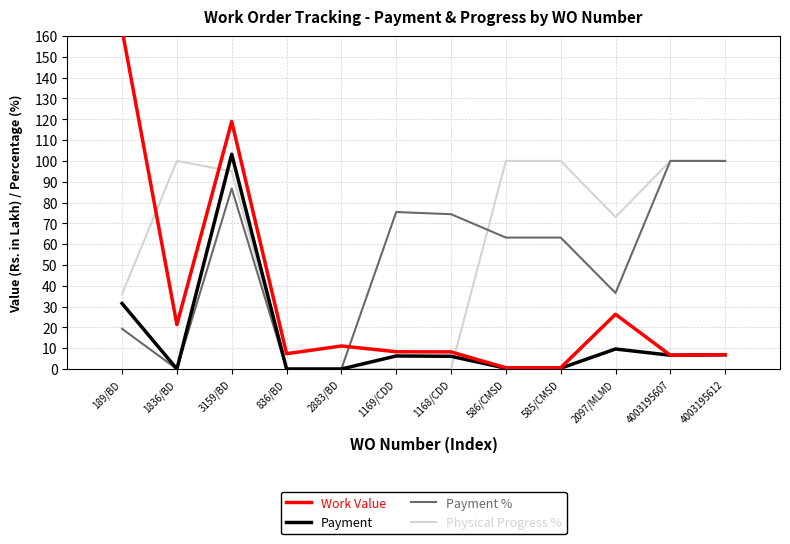

Reading left to right, what are all the values shown in this chart?

Work Value: 189/BD=163.1	1836/BD=21.3	3159/BD=119.0	836/BD=7.3	2883/BD=11.1	1169/CDD=8.3	1168/CDD=8.2	586/CMSD=0.6	585/CMSD=0.6	2097/MLMD=26.3	4003195607=6.6	4003195612=6.8
Payment: 189/BD=31.5	1836/BD=0.0	3159/BD=103.2	836/BD=0.0	2883/BD=0.0	1169/CDD=6.2	1168/CDD=6.1	586/CMSD=0.4	585/CMSD=0.4	2097/MLMD=9.6	4003195607=6.6	4003195612=6.8
Payment %: 189/BD=19.3	1836/BD=0.0	3159/BD=86.8	836/BD=0.0	2883/BD=0.0	1169/CDD=75.4	1168/CDD=74.4	586/CMSD=63.1	585/CMSD=63.1	2097/MLMD=36.5	4003195607=100.0	4003195612=100.0
Physical Progress %: 189/BD=36.0	1836/BD=100.0	3159/BD=95.0	836/BD=0.0	2883/BD=0.0	1169/CDD=0.0	1168/CDD=0.0	586/CMSD=100.0	585/CMSD=100.0	2097/MLMD=73.0	4003195607=100.0	4003195612=100.0